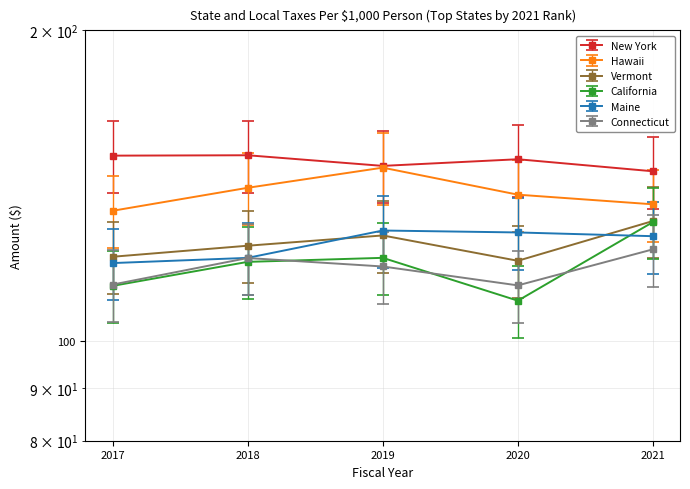

Is this an area chart (filled region under the line)?

No